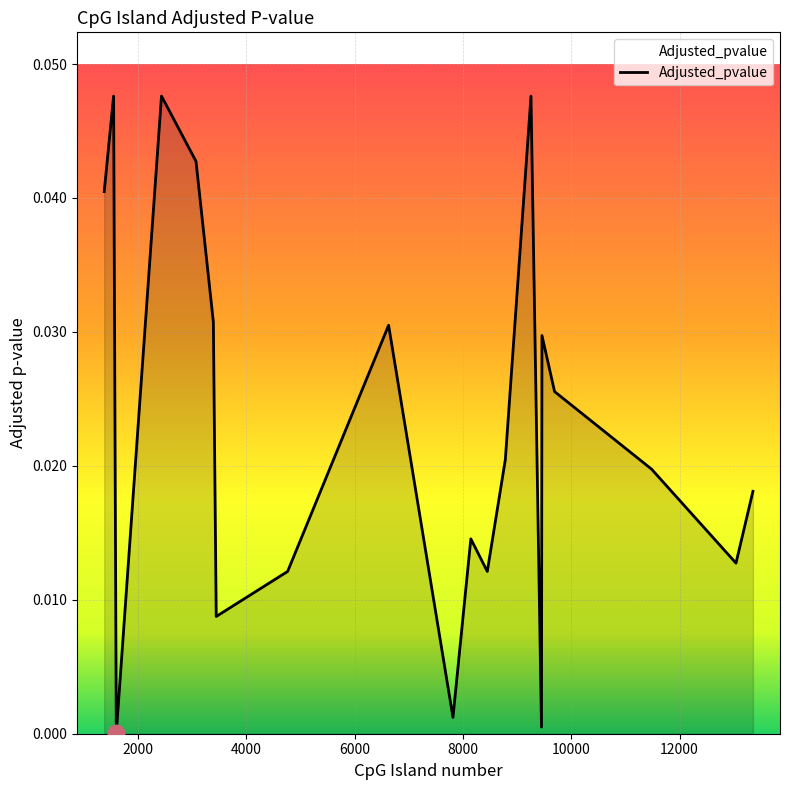

Which label corresponds to the smallest value in the chart?

1595